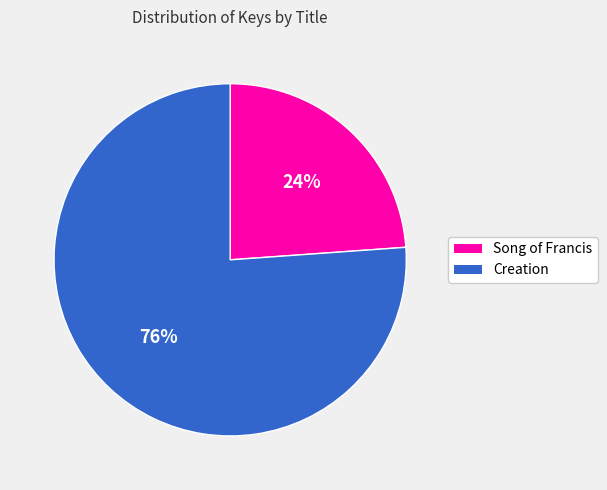

Rank the categories by value from highest to lowest.

Creation, Song of Francis